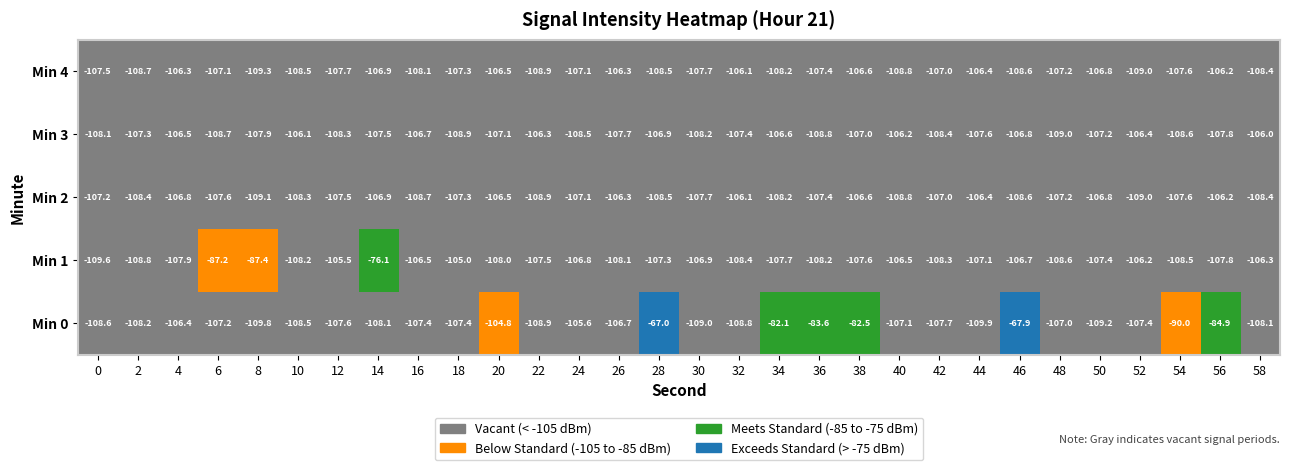

Is it true that Min 1 equals -108.2 at 10?

True